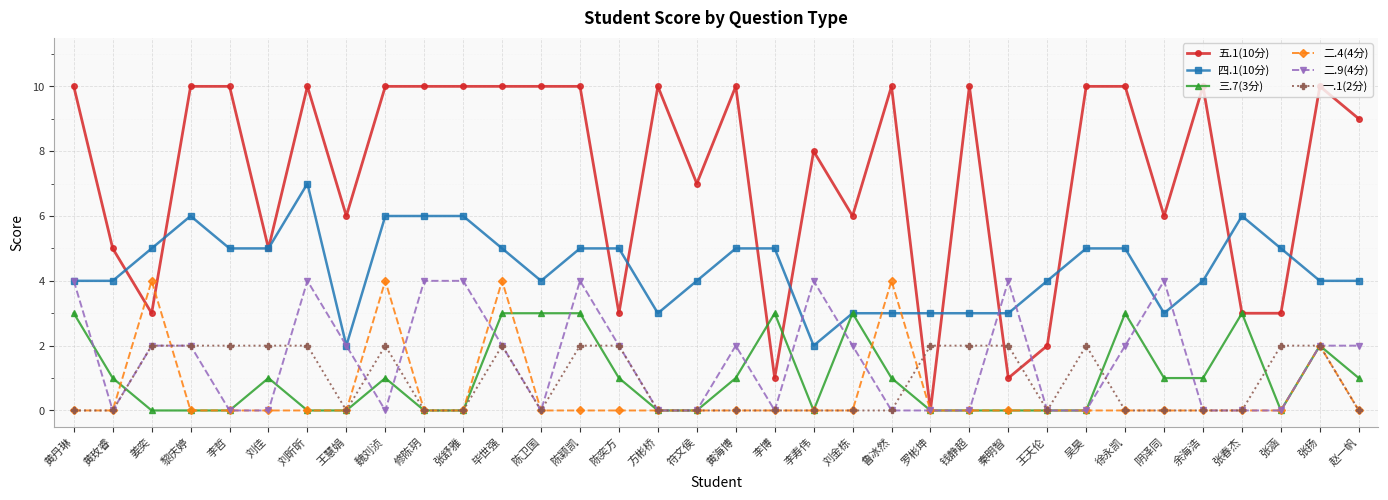

Which series has the largest range (max minus min)?

五.1(10分)